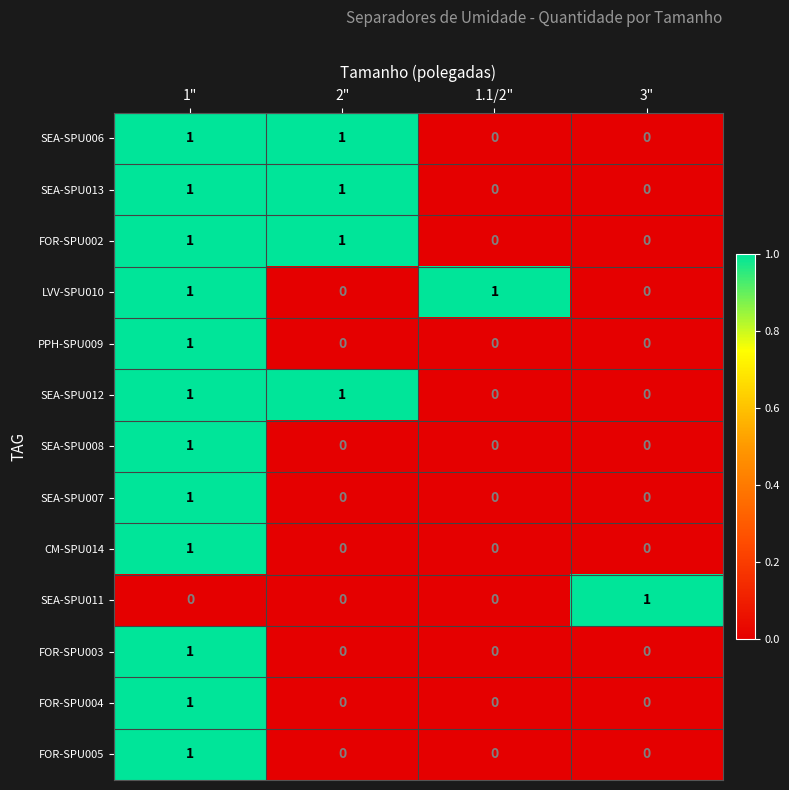

How many distinct data groups are displayed?

13